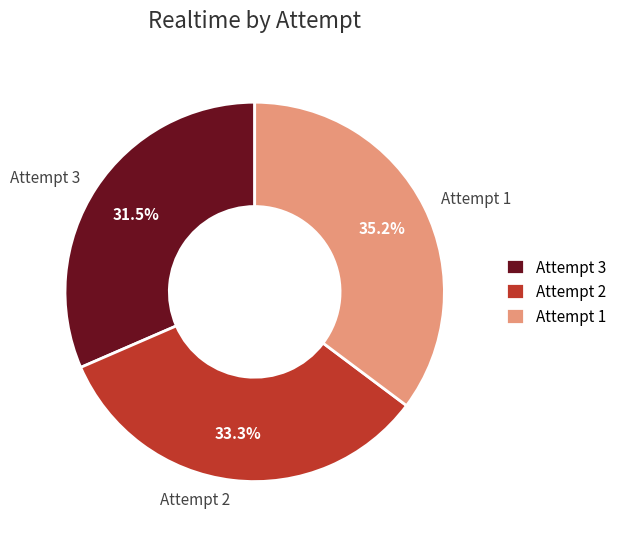

Count the number of slices in the pie.

3